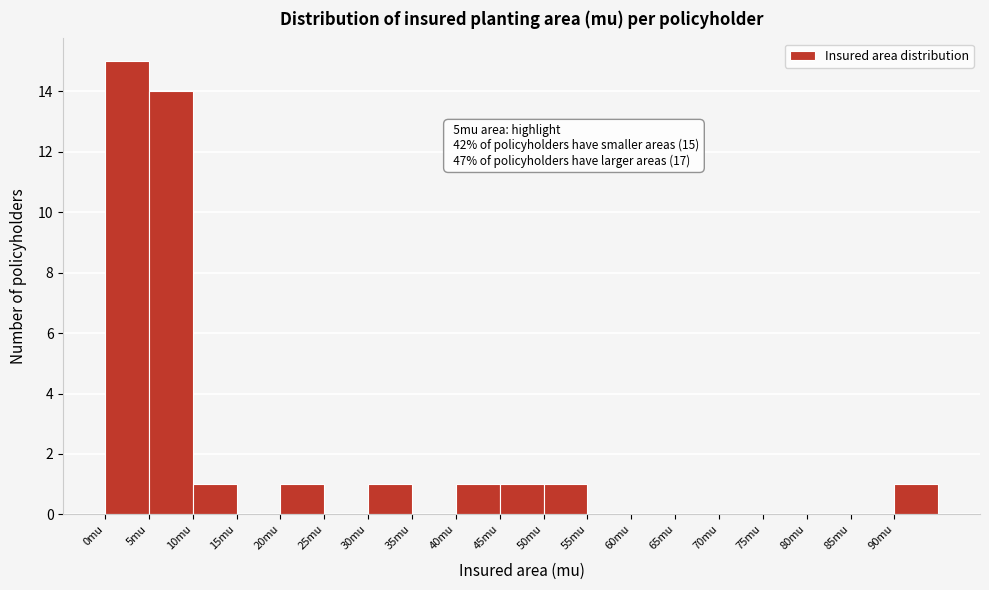

Which range on the x-axis has the tallest bar?

0 to 5